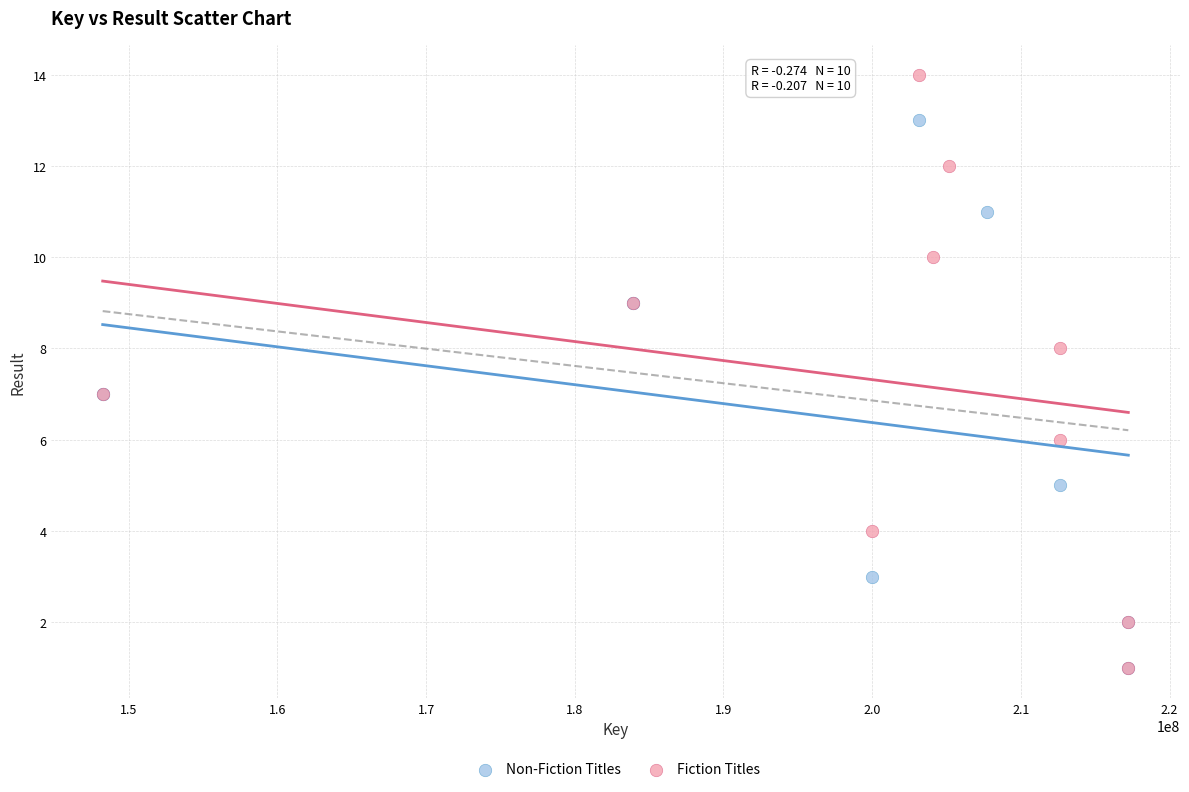

Which series has the largest Y range (max minus min)?

Fiction Titles